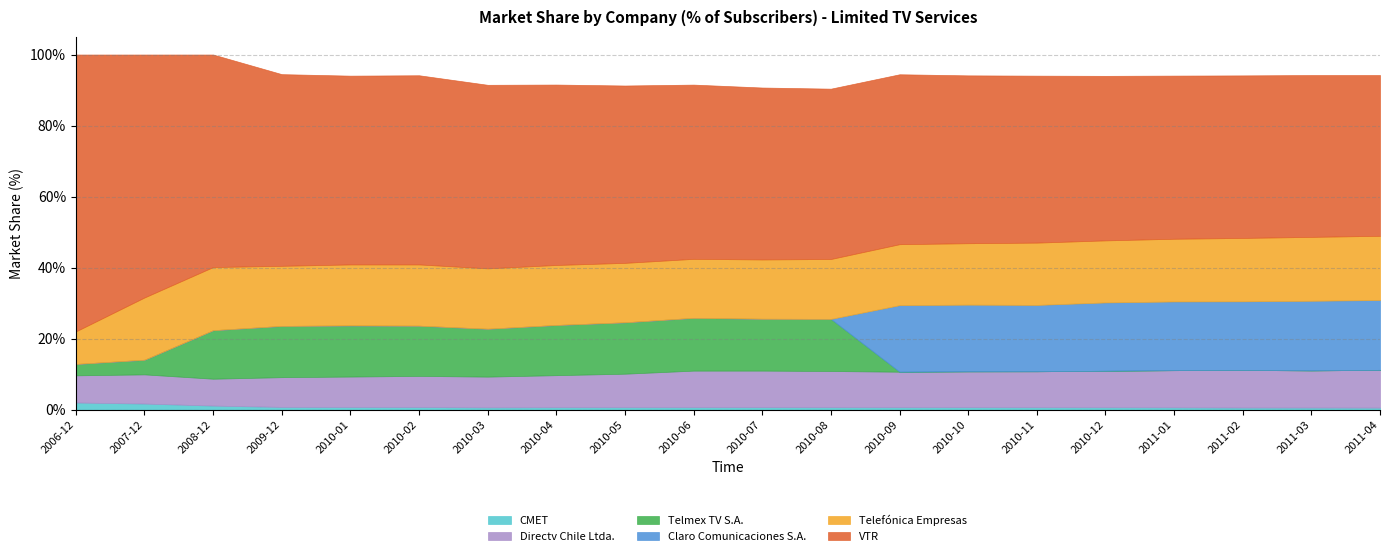

Is the value of Claro Comunicaciones S.A. at 2009-12 greater than the value of Directv Chile Ltda. at 2010-04?

No